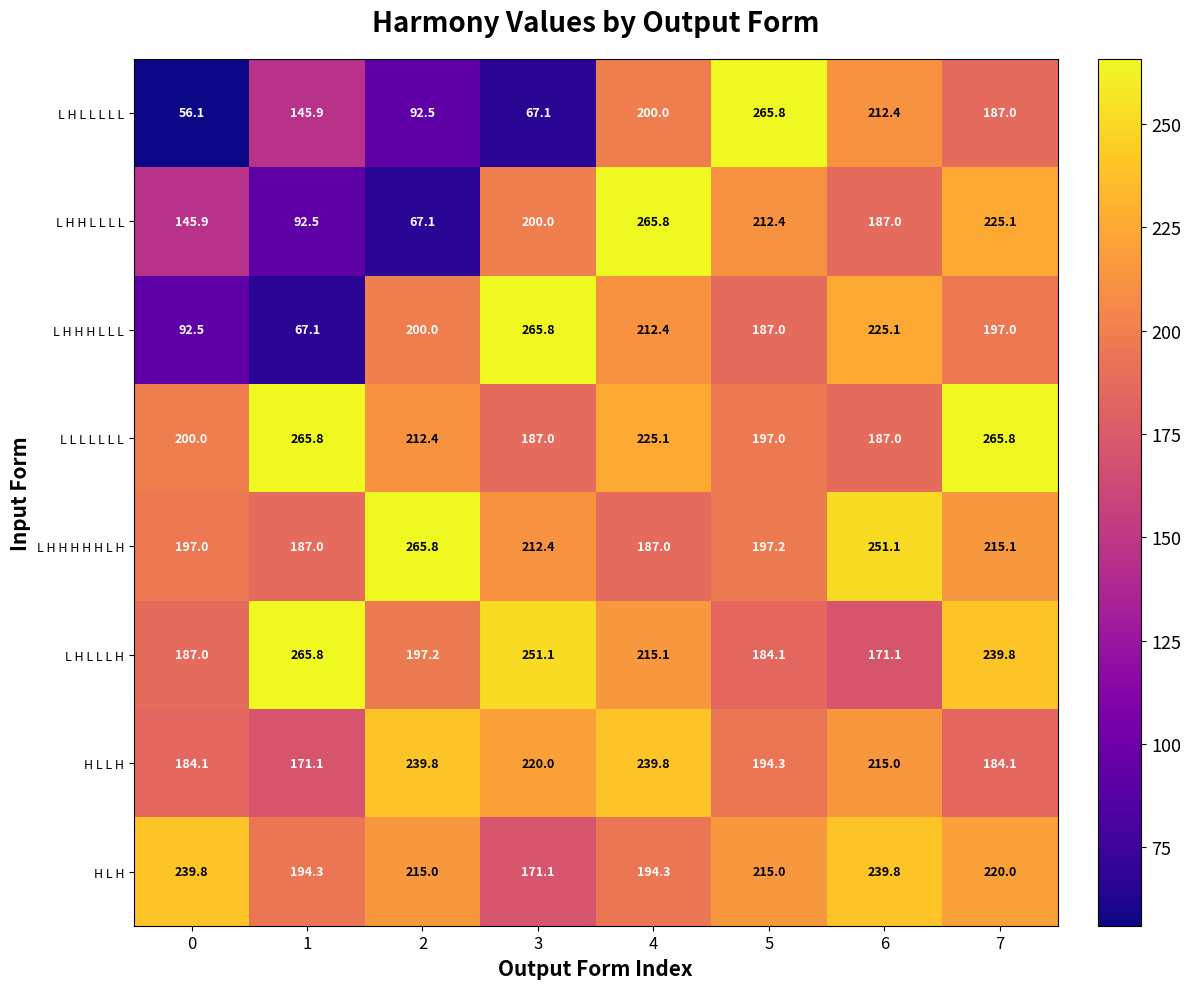

The L L L L L L L series shows 277.4 at 6. True or false?

False